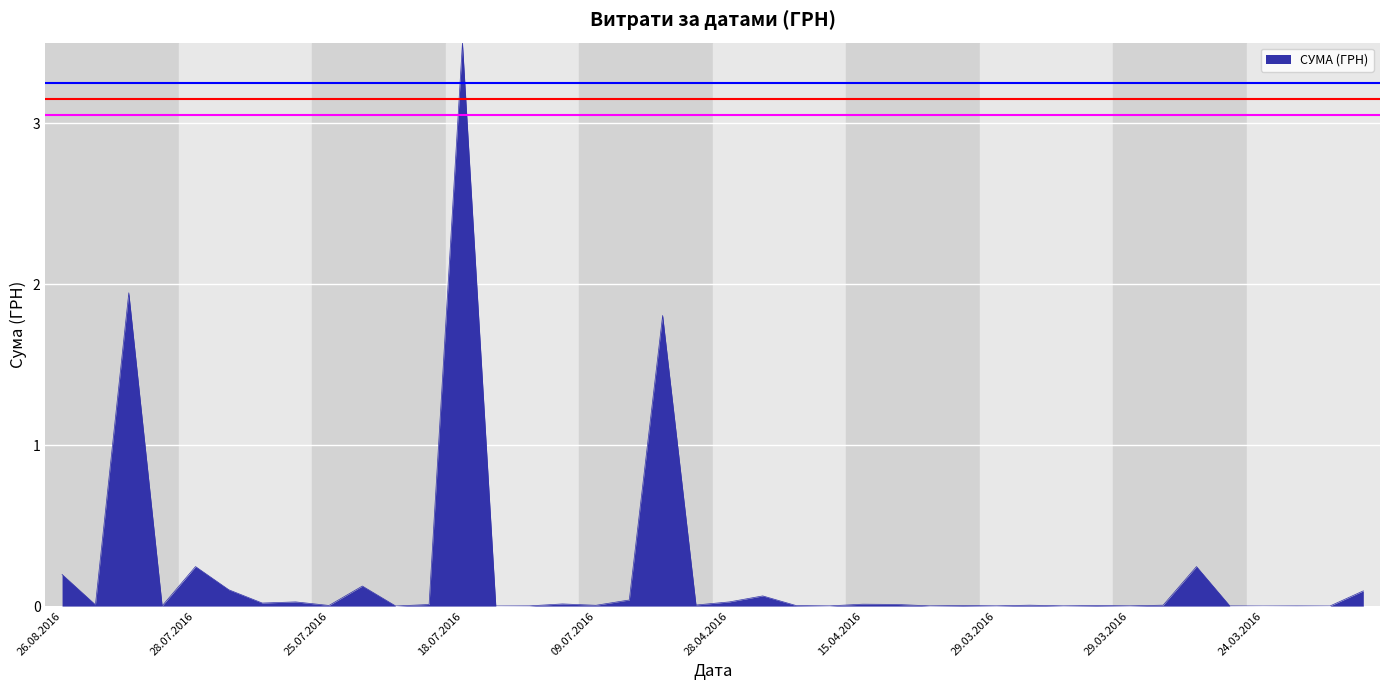

What is the greatest value displayed?

3.5